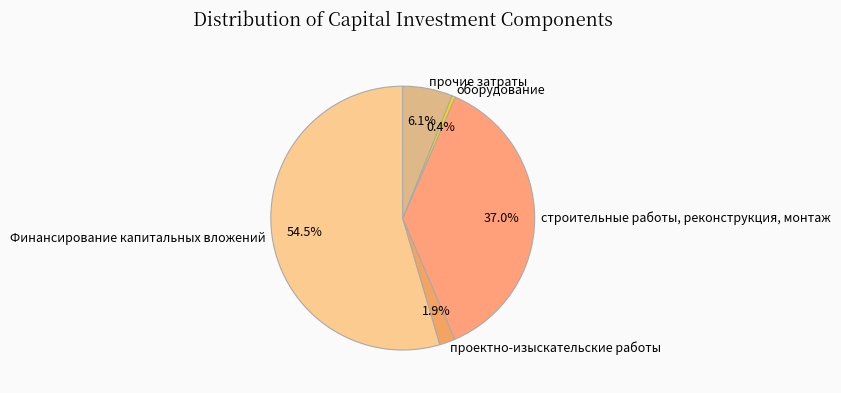

Does any single category account for the majority?

Yes